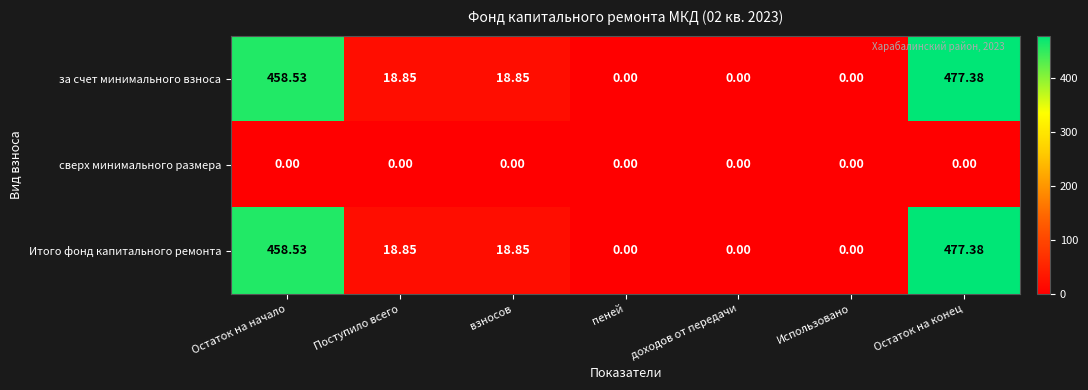

How many values in Итого фонд капитального ремонта are above zero?

4